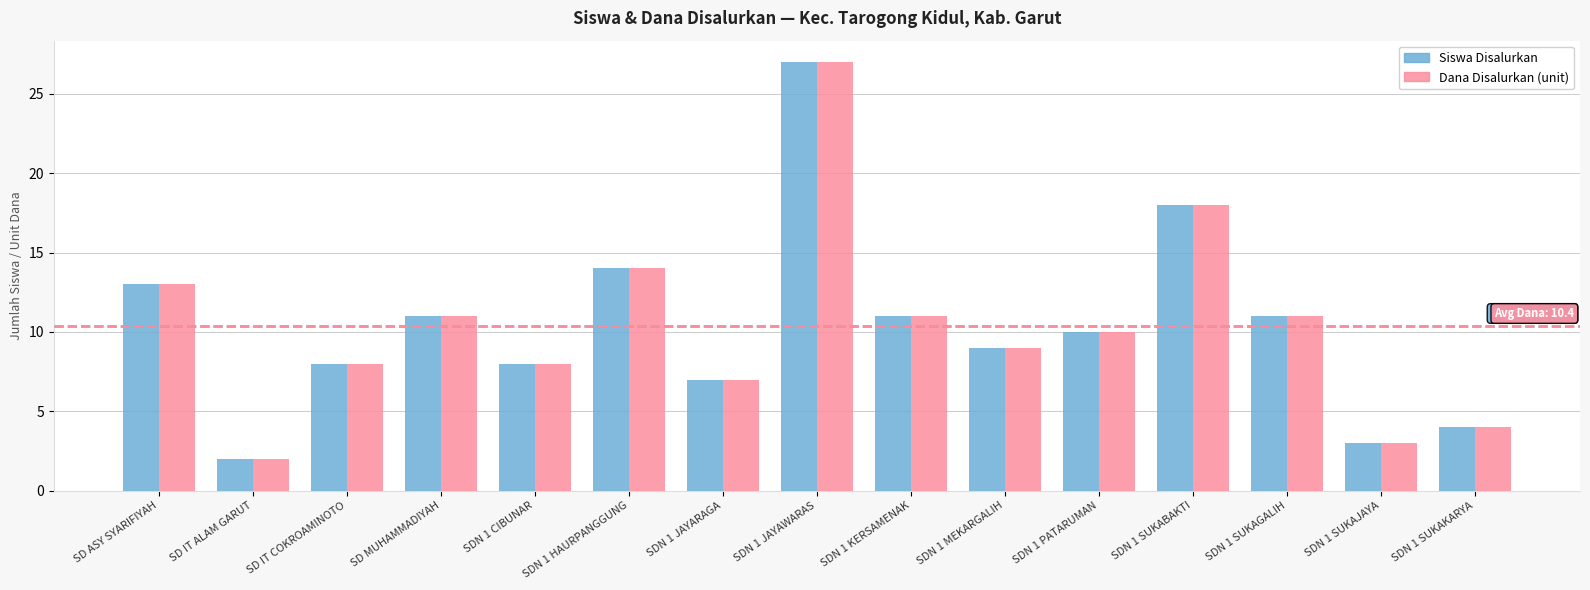

At which category is the sum across all series the highest?

SDN 1 JAYAWARAS